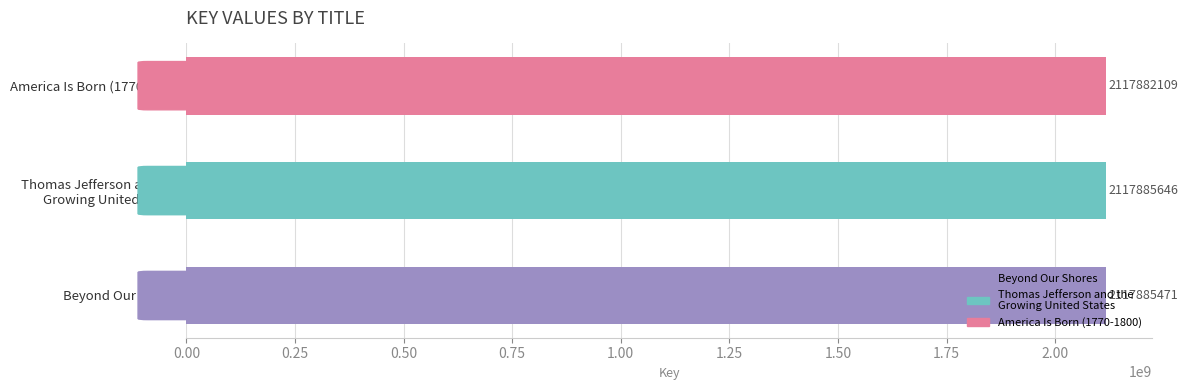

Are the bars grouped side by side (vs. stacked)?

No